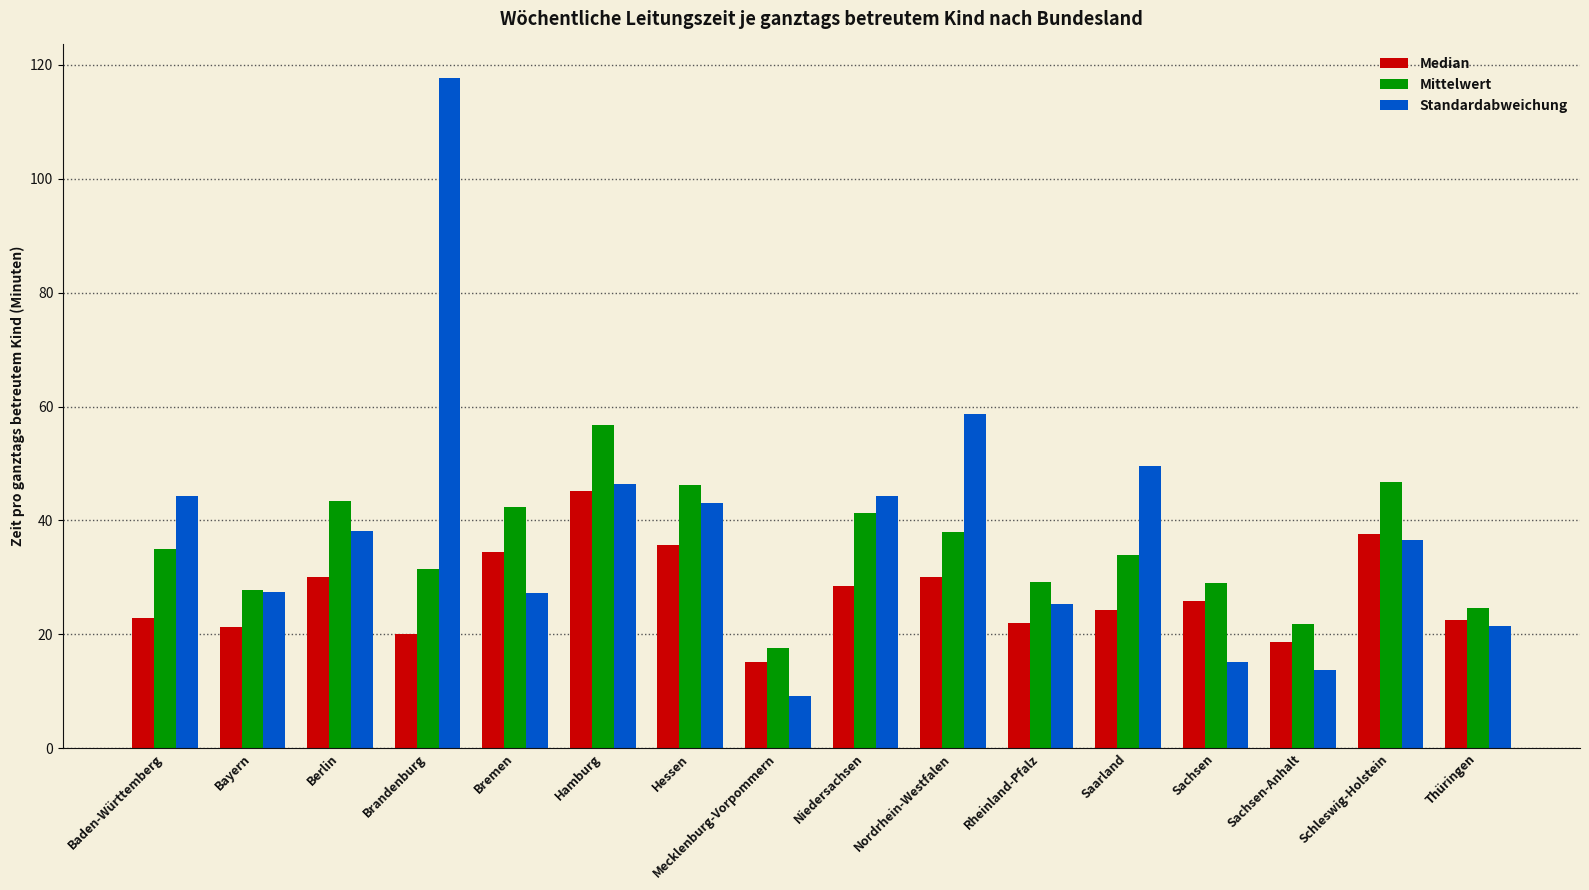

What is the minimum value shown in the chart?

9.2